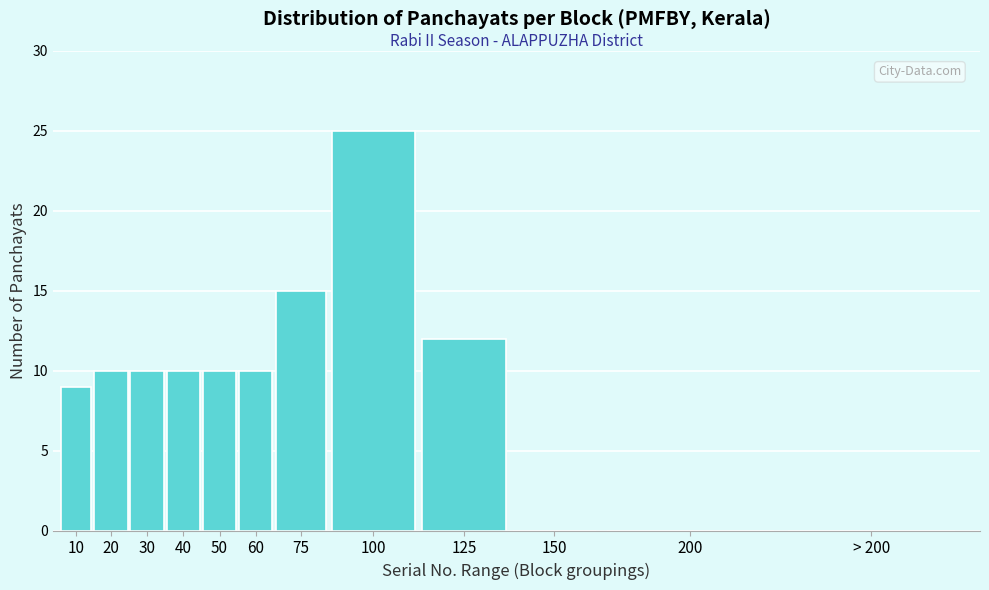

Reading left to right, list all the values displayed in this chart.

10=9	20=10	30=10	40=10	50=10	60=10	75=15	100=25	125=12	150=0	200=0	> 200=0